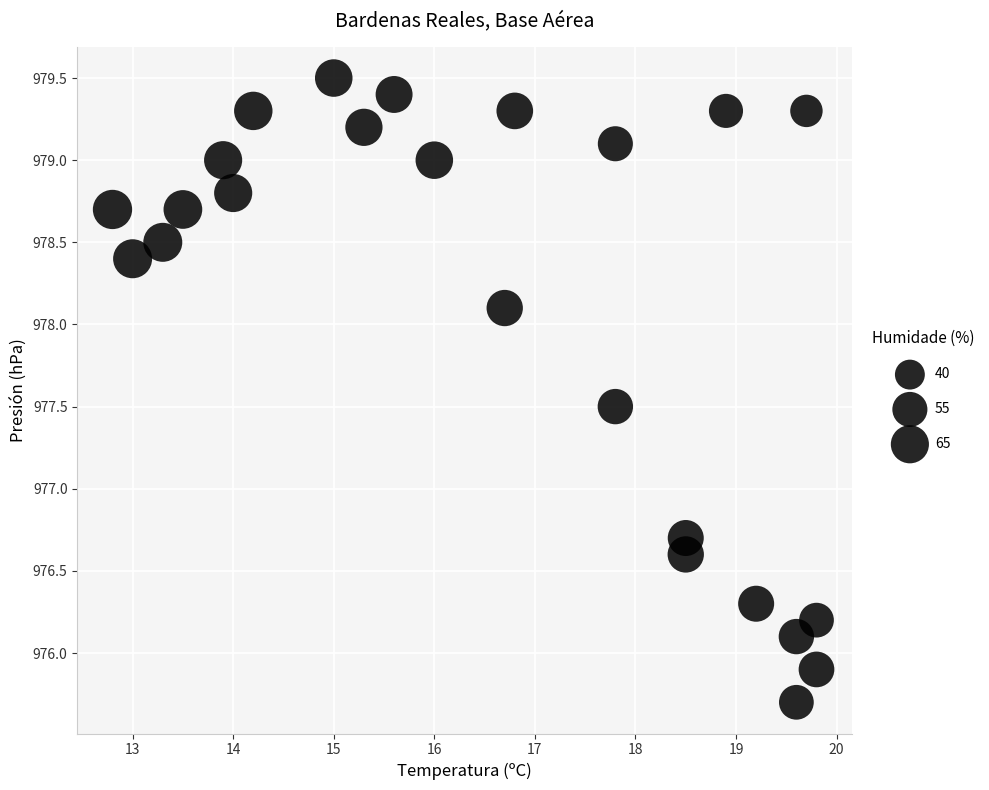

What is the range of Y values (max minus min)?

3.8